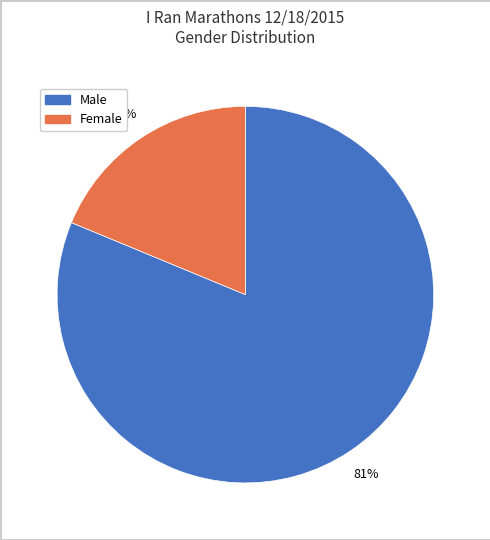

Does any single category account for the majority?

Yes